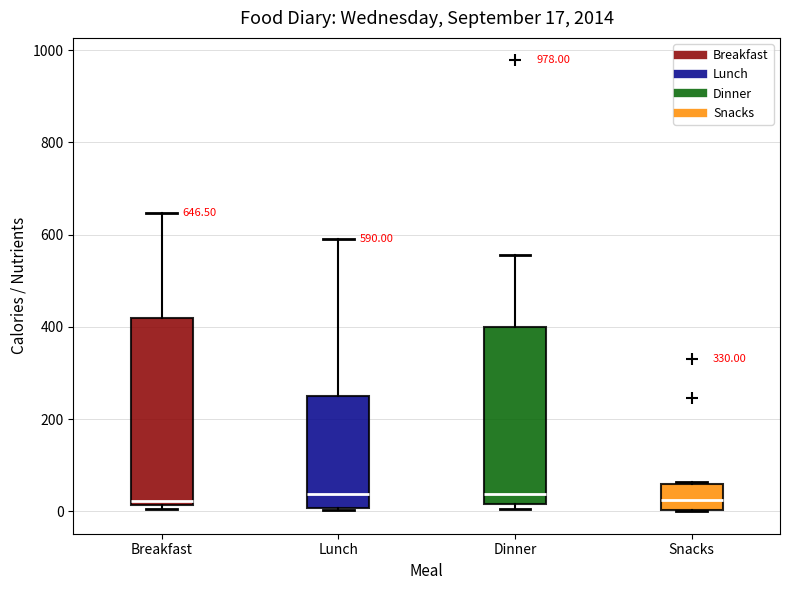

Comparing the boxes themselves (not the whiskers), which one is the tallest?

Breakfast